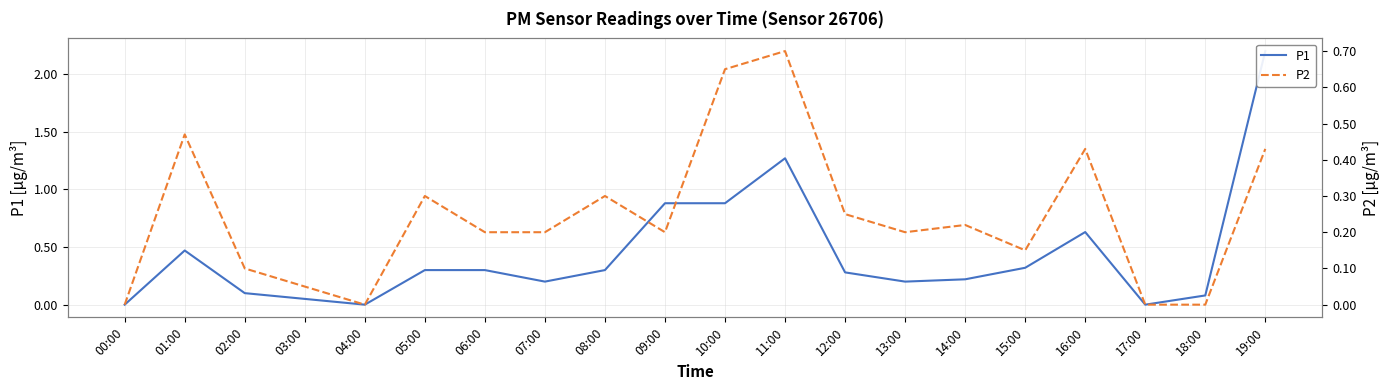

Reading left to right, extract all data points from this chart.

P1: 0.0	0.5	0.1	0.1	0.0	0.3	0.3	0.2	0.3	0.9	0.9	1.3	0.3	0.2	0.2	0.3	0.6	0.0	0.1	2.2
P2: 0.0	0.5	0.1	0.1	0.0	0.3	0.2	0.2	0.3	0.2	0.7	0.7	0.2	0.2	0.2	0.1	0.4	0.0	0.0	0.4